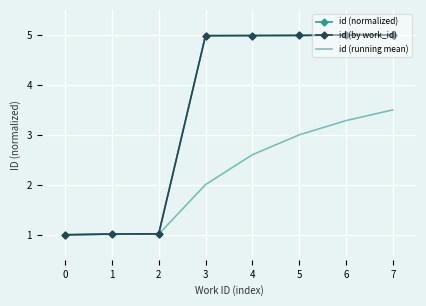

What is the total value across all series at 1?

3.0